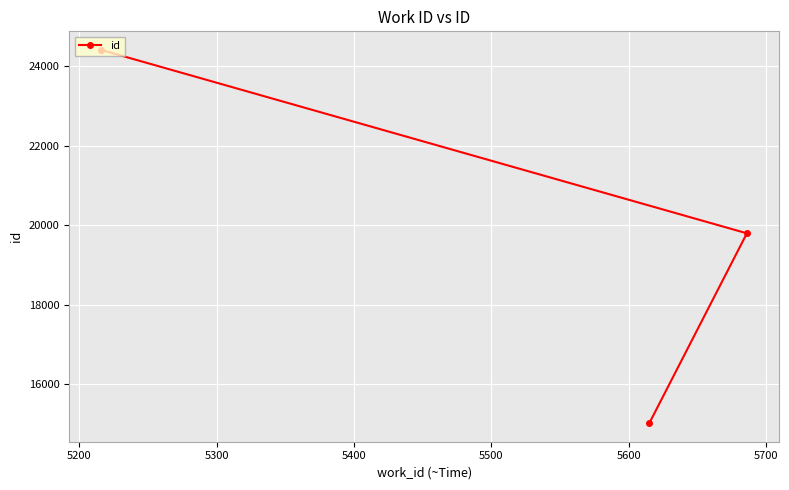

What is the minimum value shown in the chart?

15026